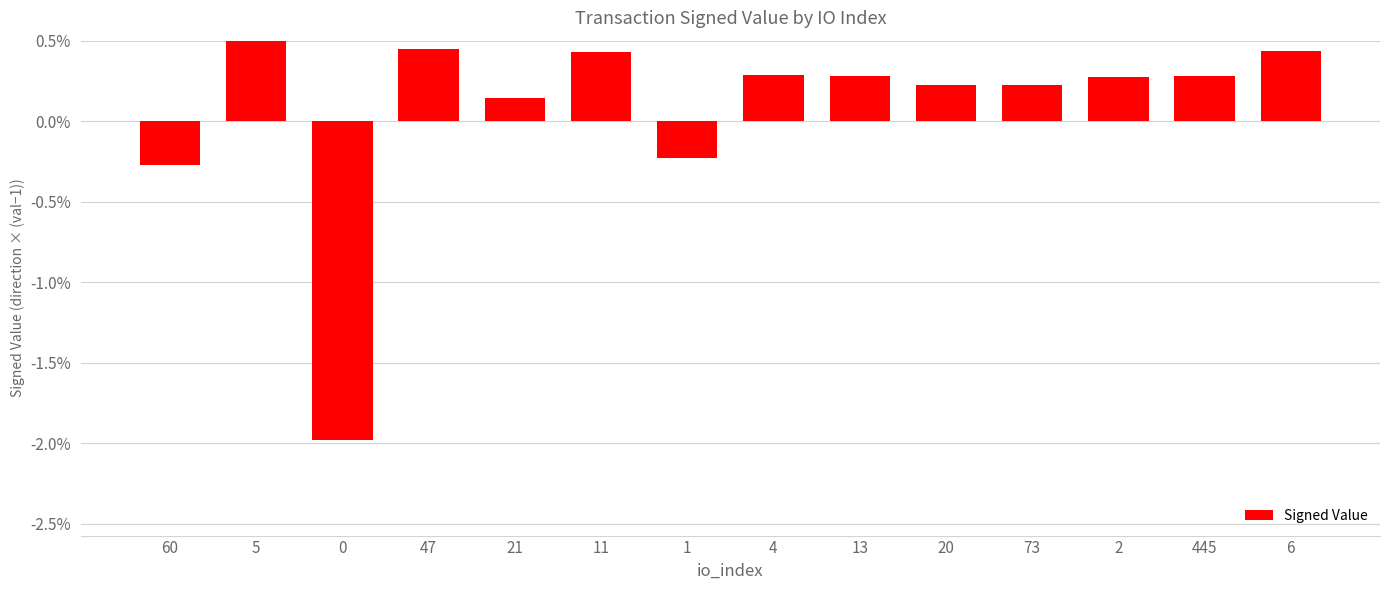

Reading right to left, extract all data points from this chart.

6=0.0	445=0.0	2=0.0	73=0.0	20=0.0	13=0.0	4=0.0	1=-0.0	11=0.0	21=0.0	47=0.0	0=-0.0	5=0.1	60=-0.0